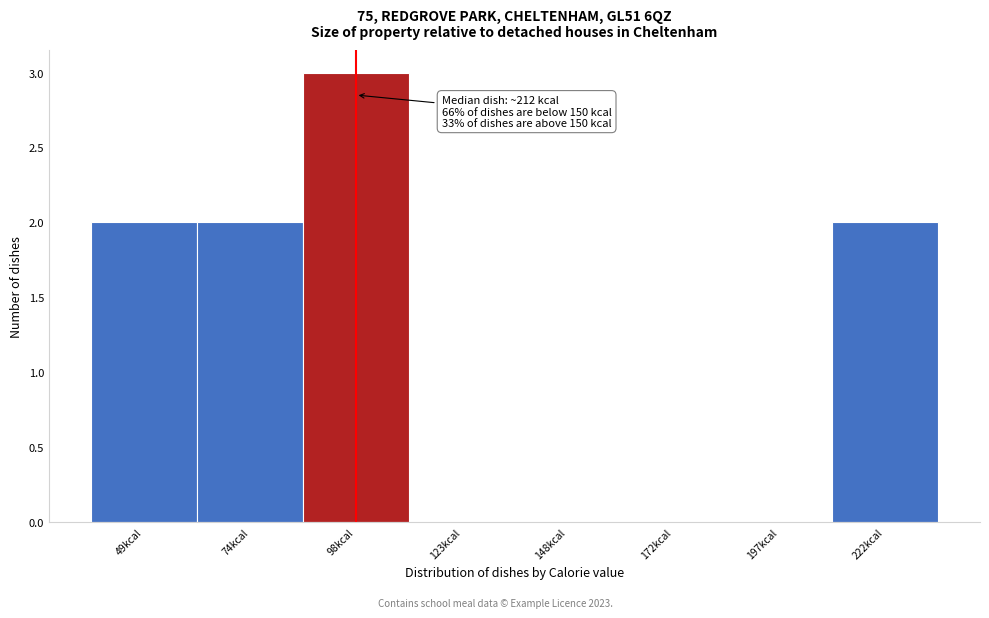

Which range on the x-axis has the tallest bar?

85 to 110